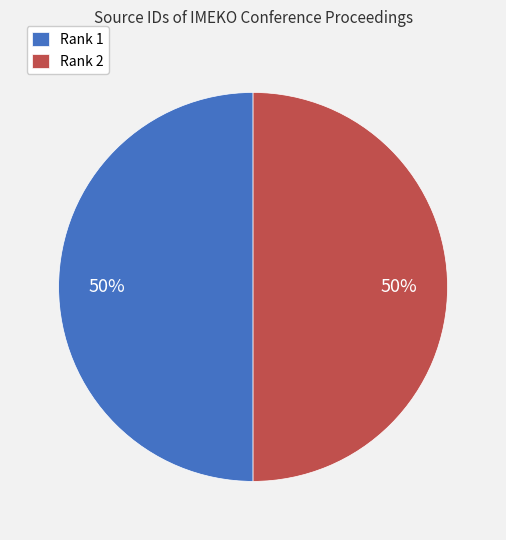

The Rank 1 slice represents 36% of the pie. True or false?

False